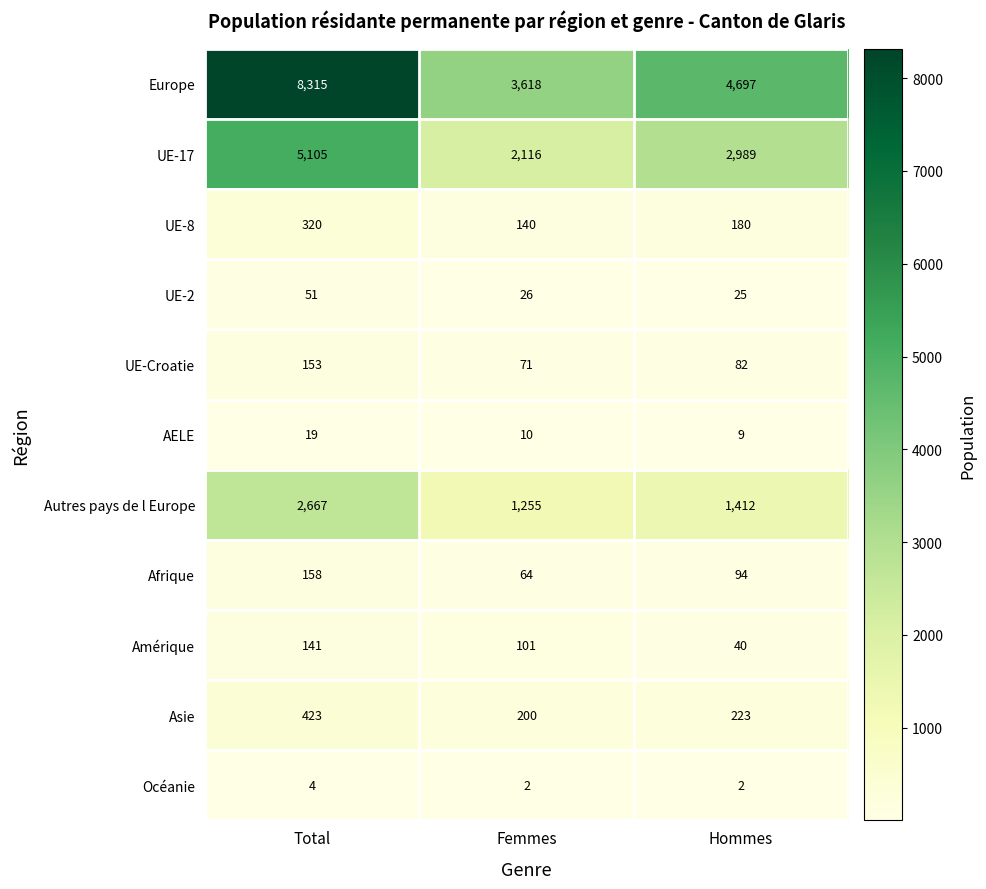

What is the approximate value of UE-17 at Femmes?

2116